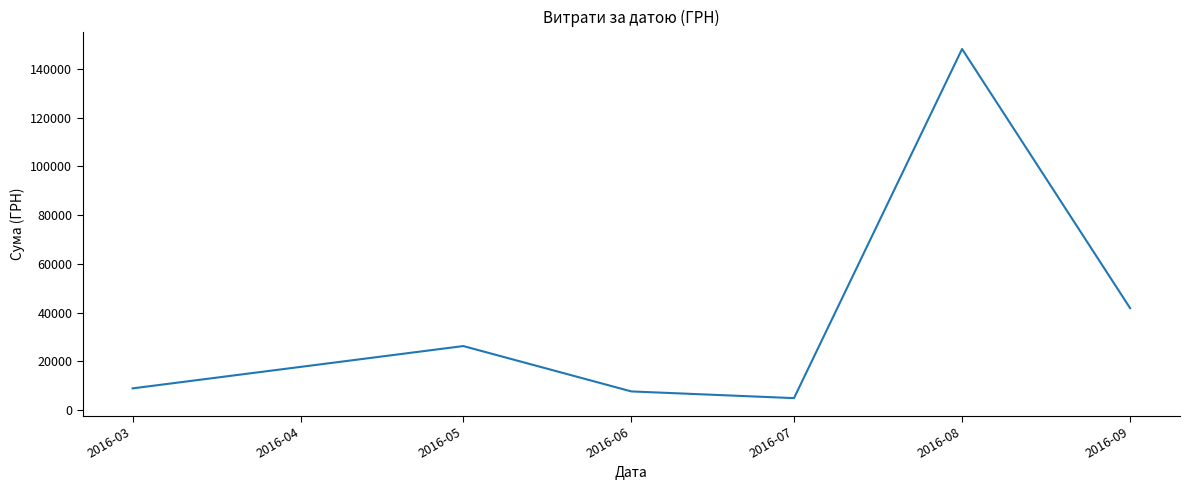

Approximately how many times larger is the value at 2016-08 compared to 2016-03?

16.5